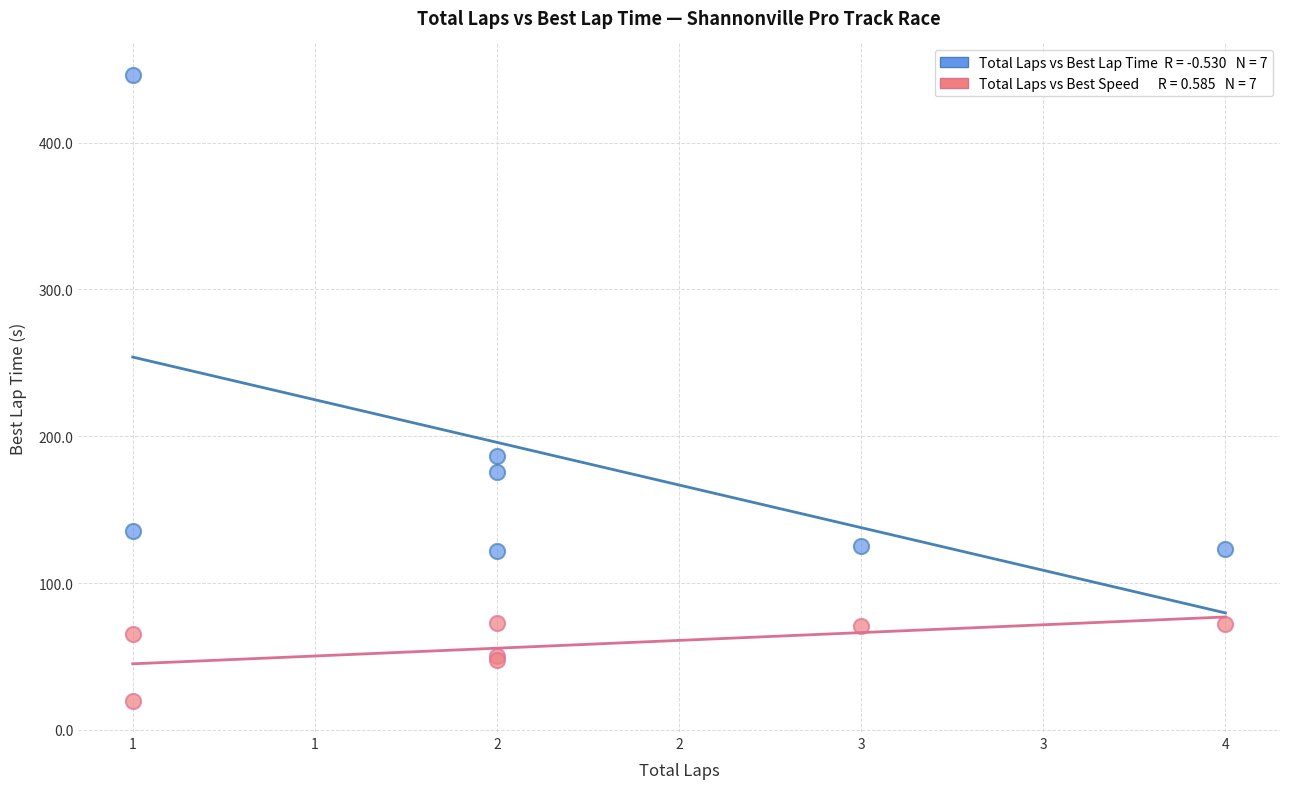

Across all series, what Y value is closest to 233?

186.4